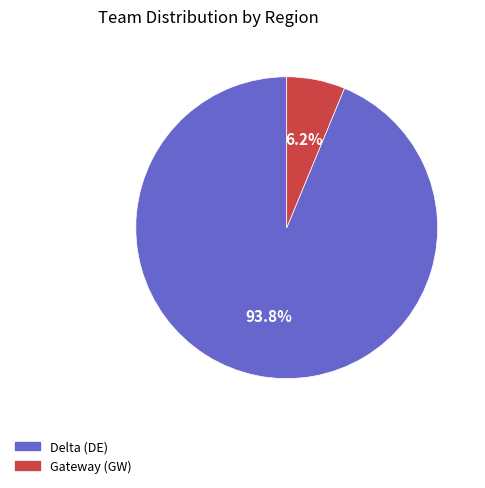

Rank the categories by value from highest to lowest.

Delta (DE), Gateway (GW)